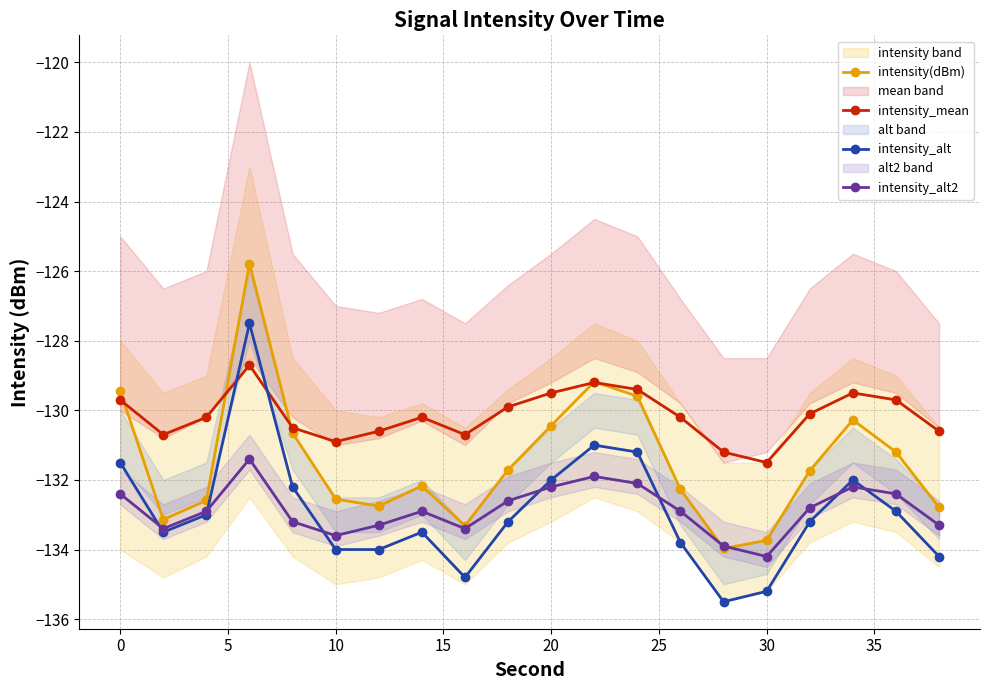

True or false: intensity_alt and intensity(dBm) cross at least once.

False